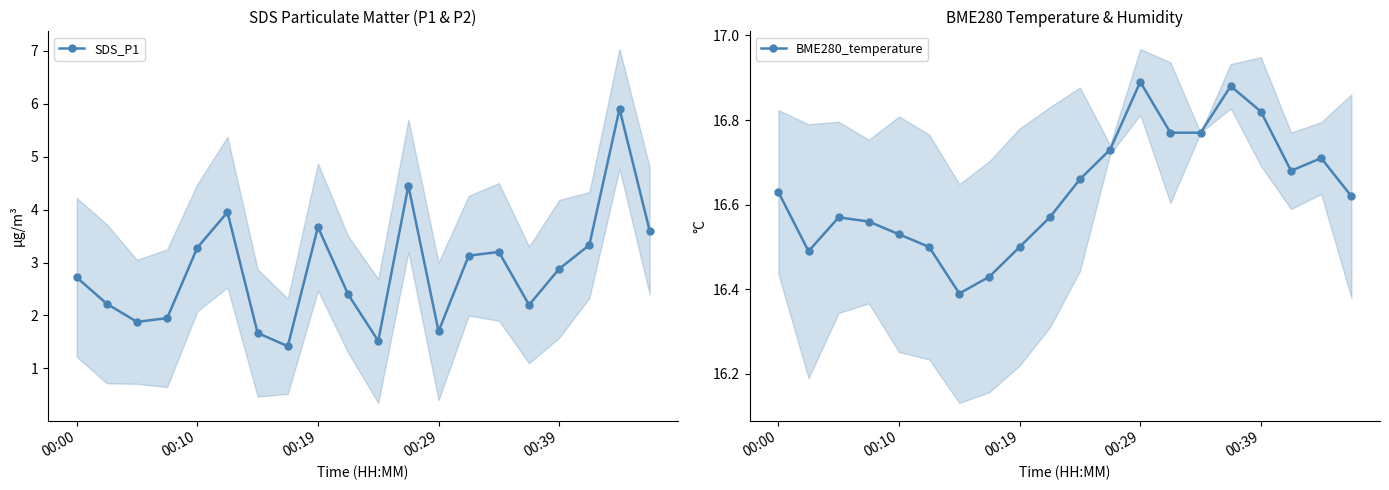

What is the difference between the second highest and second lowest values in the BME280_temperature series?

0.4